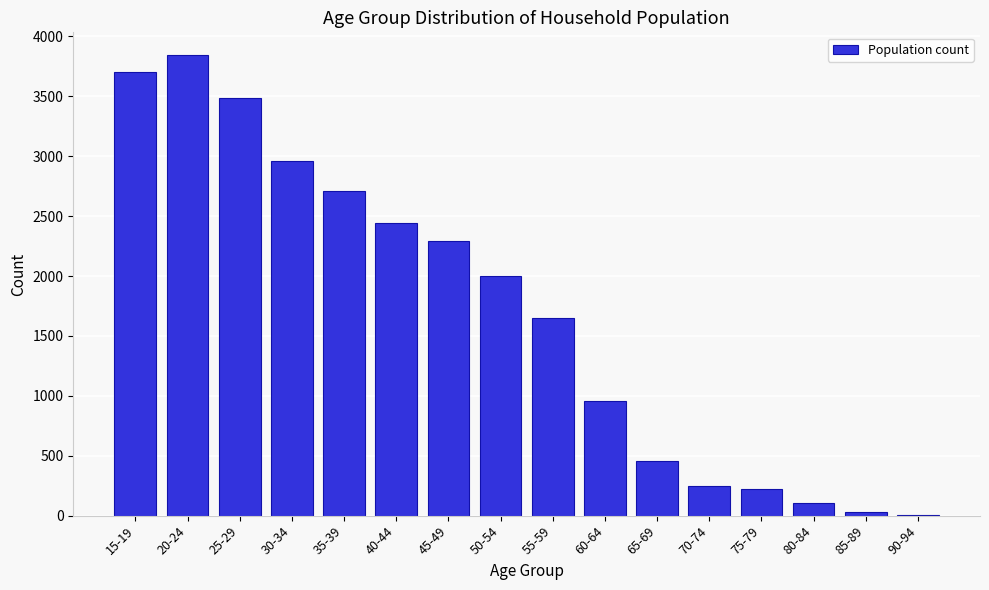

Reading right to left, list all the values displayed in this chart.

90-94=7	85-89=30	80-84=106	75-79=225	70-74=251	65-69=454	60-64=956	55-59=1648	50-54=2003	45-49=2290	40-44=2439	35-39=2712	30-34=2956	25-29=3482	20-24=3842	15-19=3706